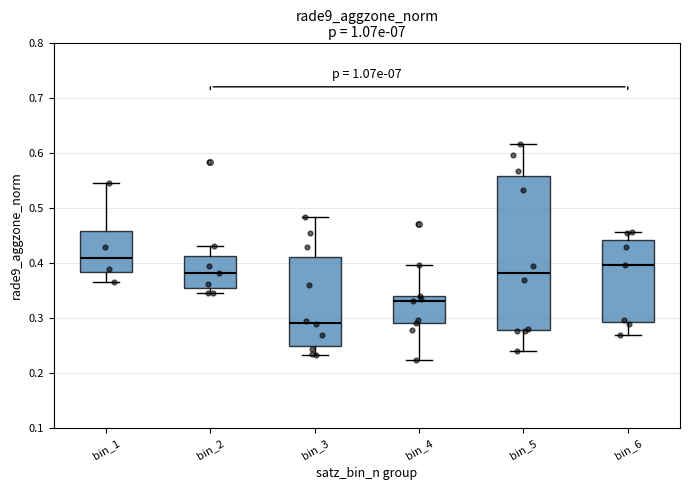

Reading left to right, read every box against the y-axis: the position of its median line, the range the box covers, and the ends of its whiskers. The values are not printed on the chart, so give them approximately, as read against the axis.

bin_1: median 0.41, box 0.38 to 0.46, whiskers 0.36 to 0.55
bin_2: median 0.38, box 0.35 to 0.41, whiskers 0.35 (just below the box's lower edge) to 0.43
bin_3: median 0.29, box 0.25 to 0.41, whiskers 0.23 to 0.48
bin_4: median 0.33, box 0.29 to 0.34, whiskers 0.22 to 0.40
bin_5: median 0.38, box 0.28 to 0.56, whiskers 0.24 to 0.62
bin_6: median 0.40, box 0.29 to 0.44, whiskers 0.27 to 0.46